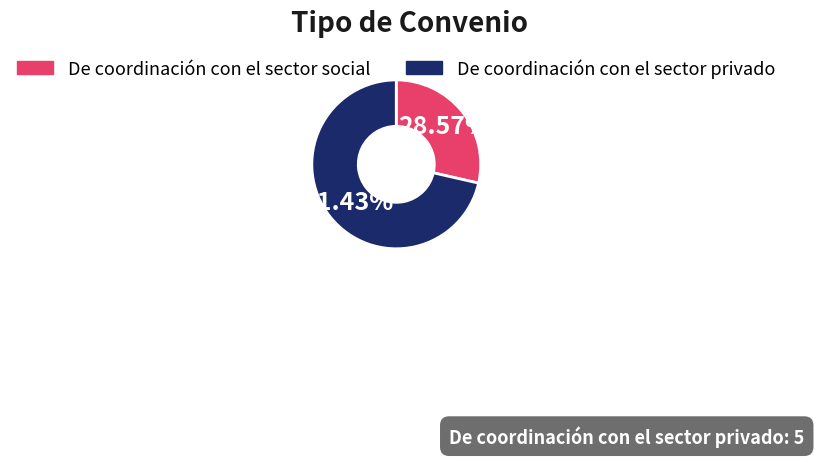

Does De coordinación con el sector privado account for over 50% of the chart?

Yes